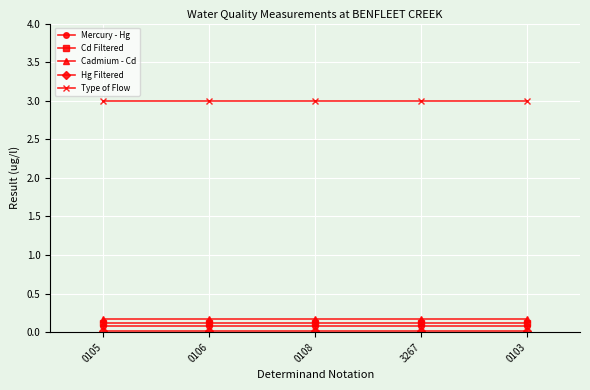

What is the label of the 1st point from the left?

0105